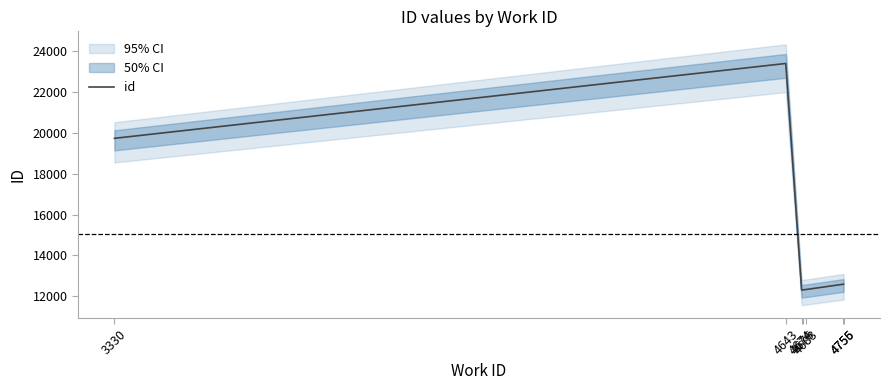

What is the change in value from 4643 to 4683?

-11074